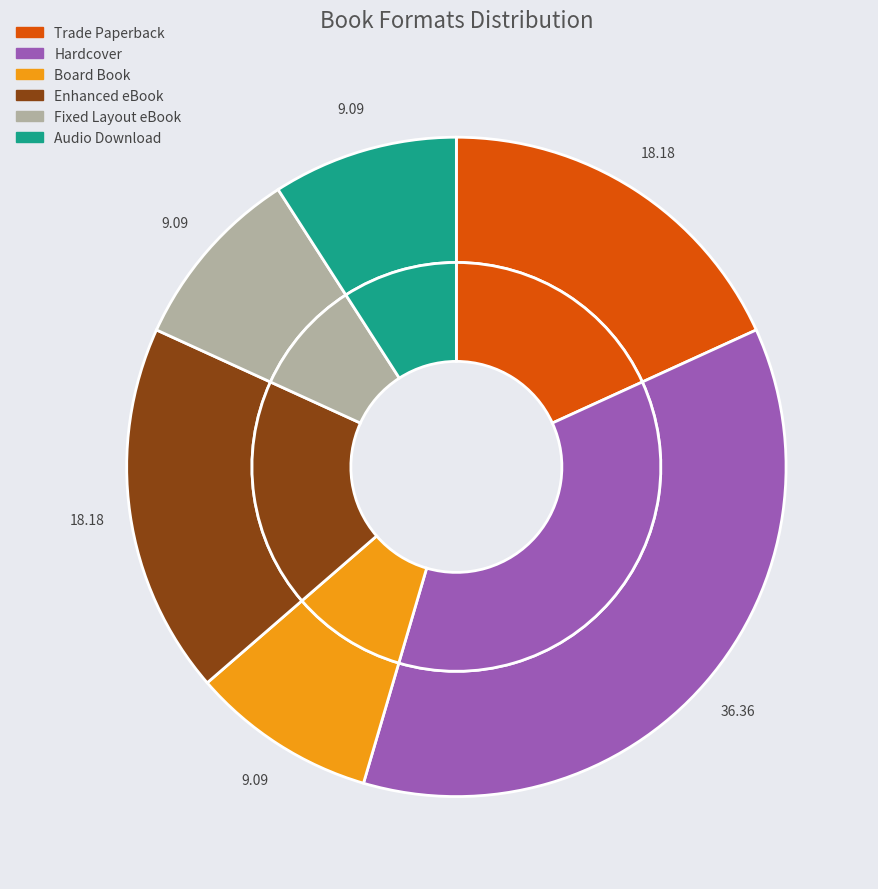

What is the change in value from Hardcover to Fixed Layout eBook?

-3